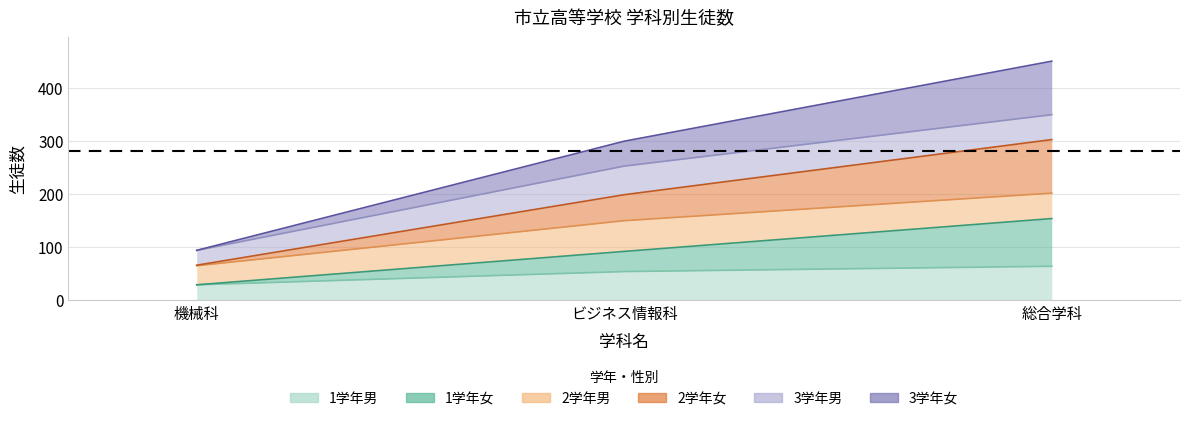

Is it true that 1学年男 equals 87 at ビジネス情報科?

False